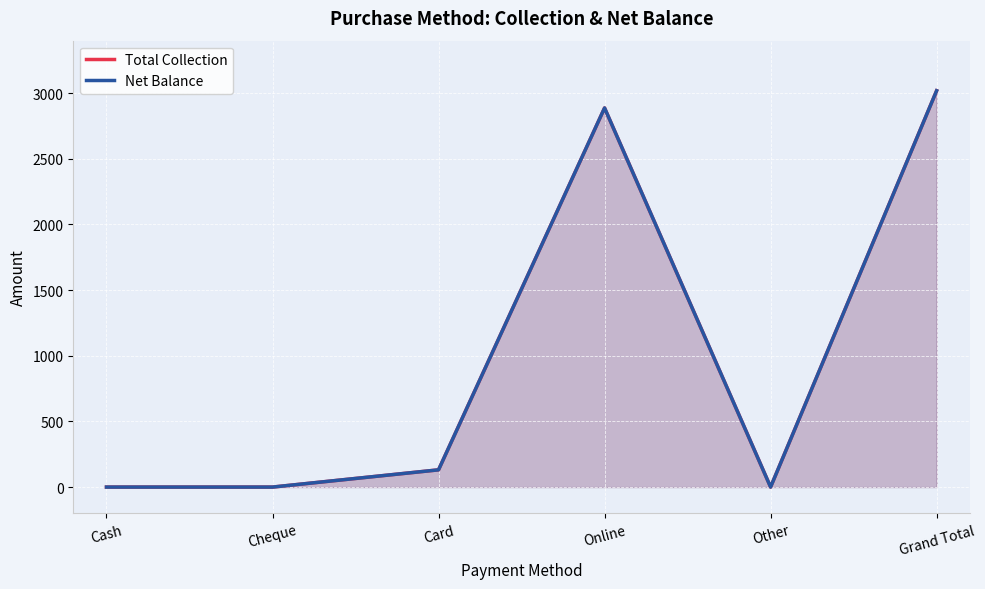

Is it true that Total Collection equals 1654.7 at Online?

False